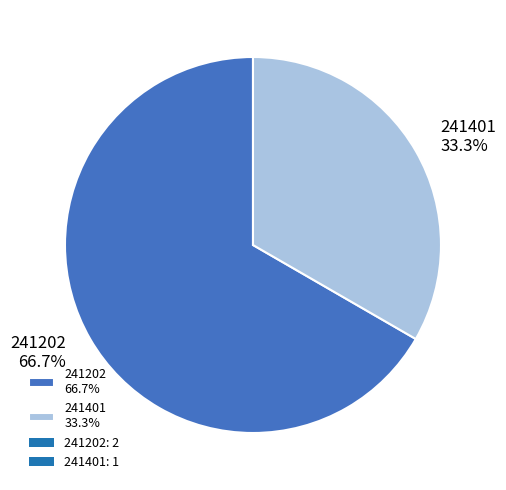

Does 241202 account for over 50% of the chart?

Yes